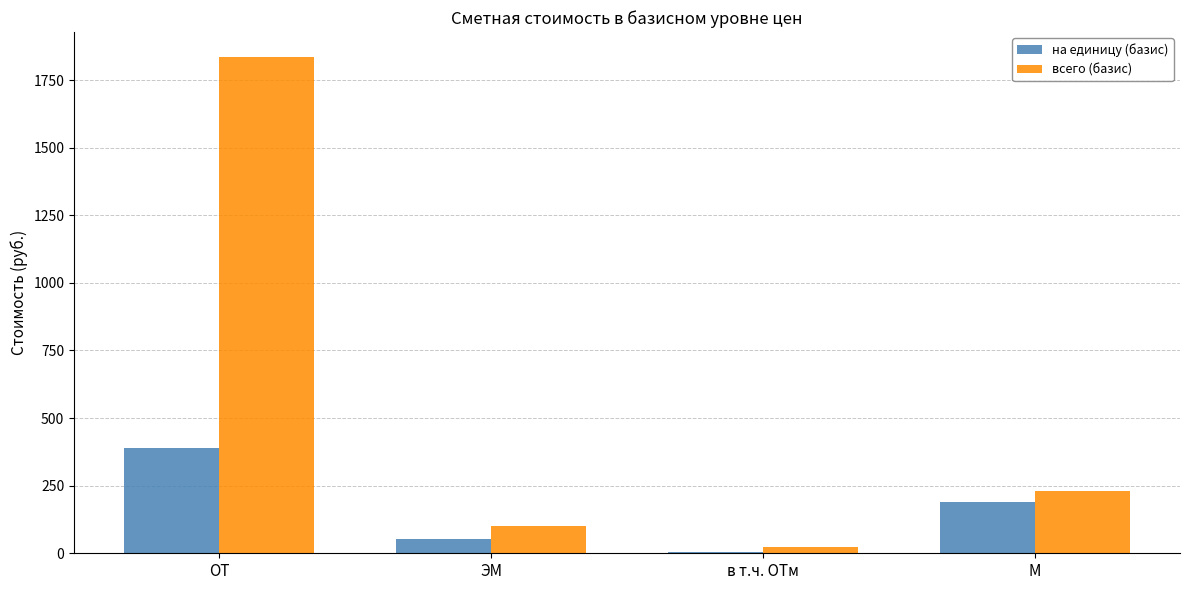

What is the spread (max minus min) of values at ОТ?

1447.6